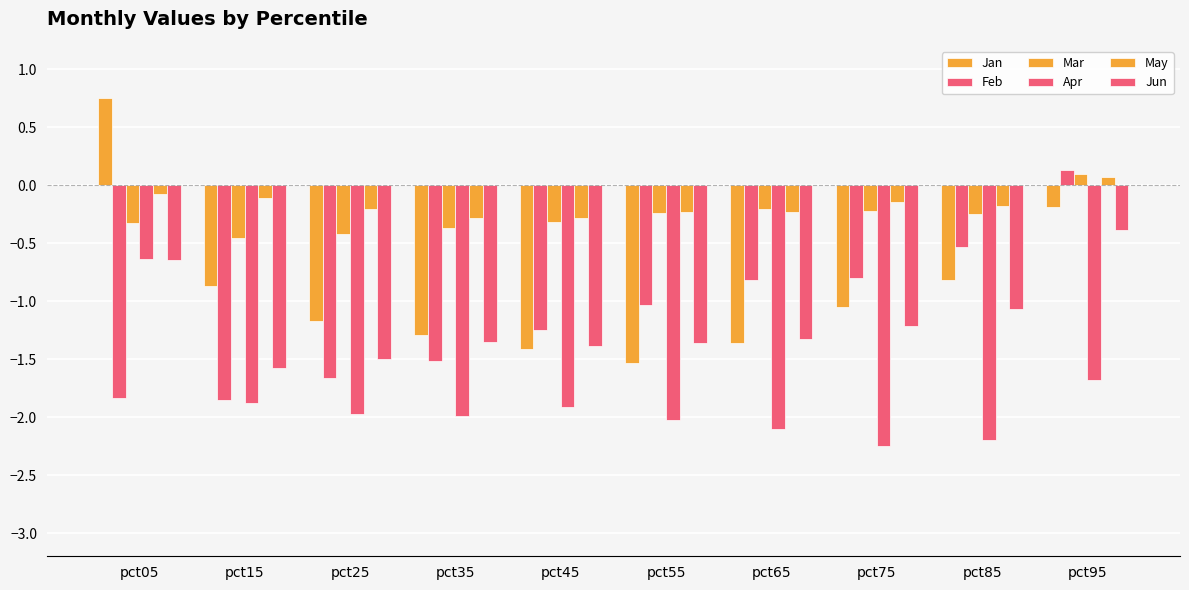

What is the sum of all Jun values?

-11.8